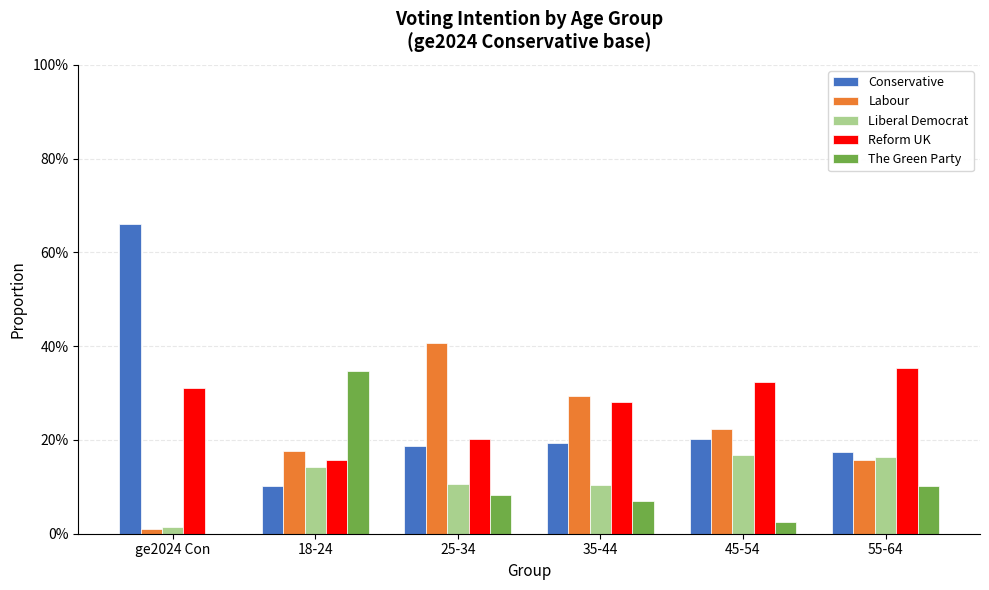

What position from the right is ge2024 Con?

6